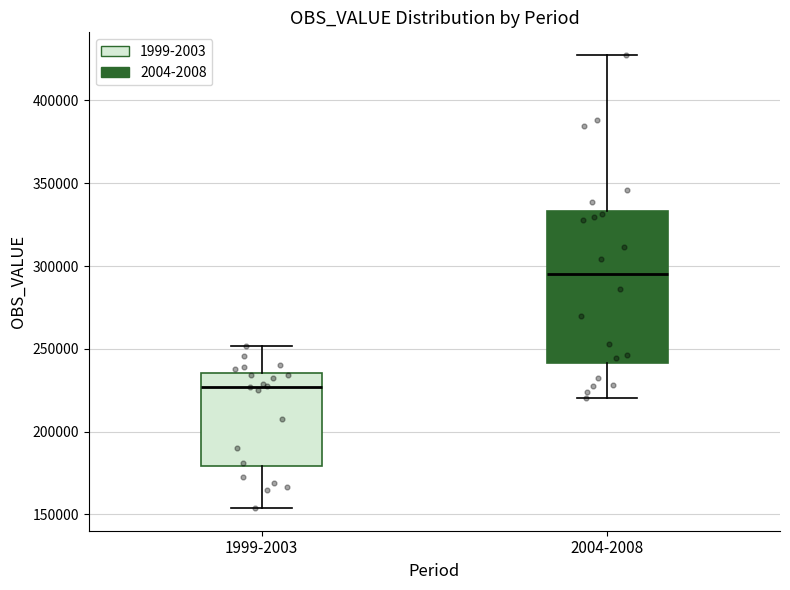

Comparing the boxes themselves (not the whiskers), which one is the tallest?

2004-2008